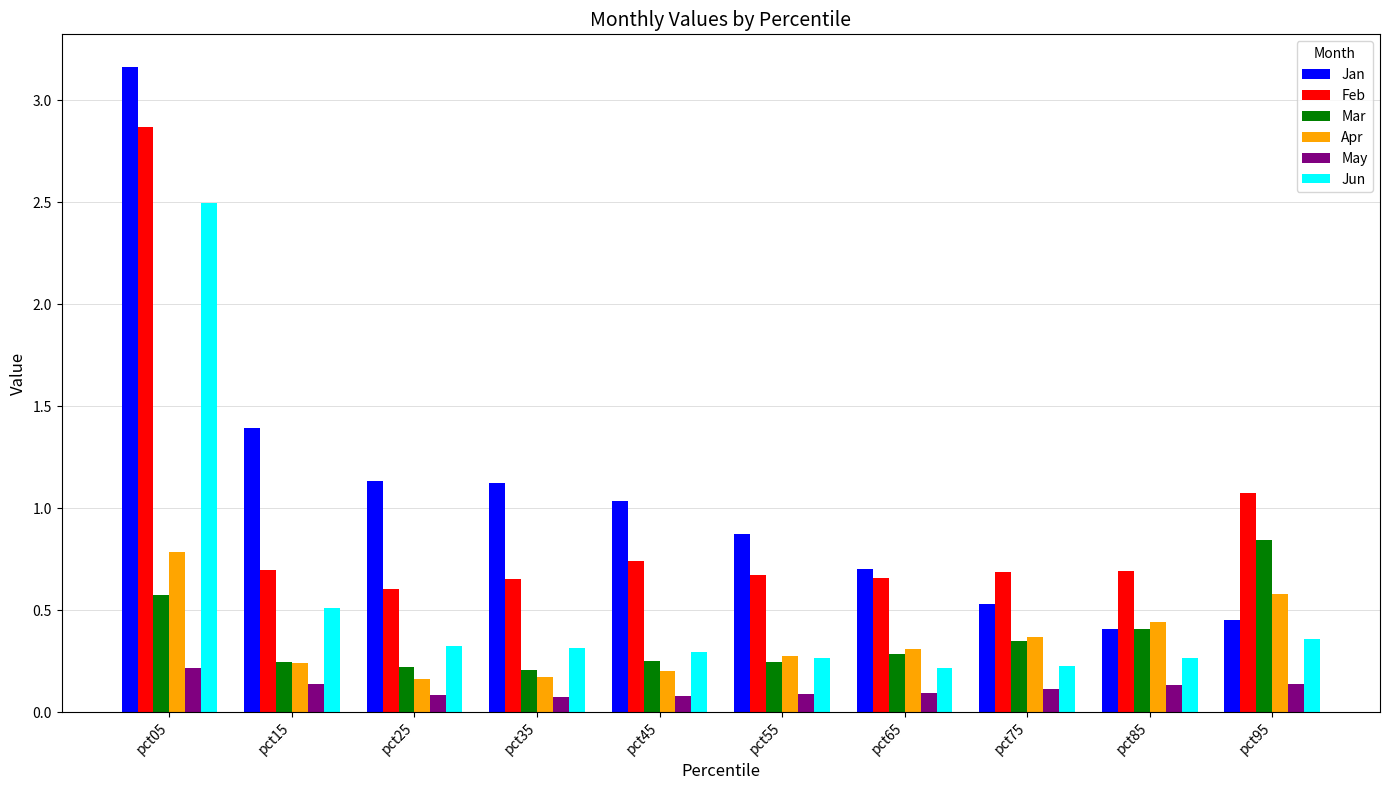

How many groups of bars are there?

10